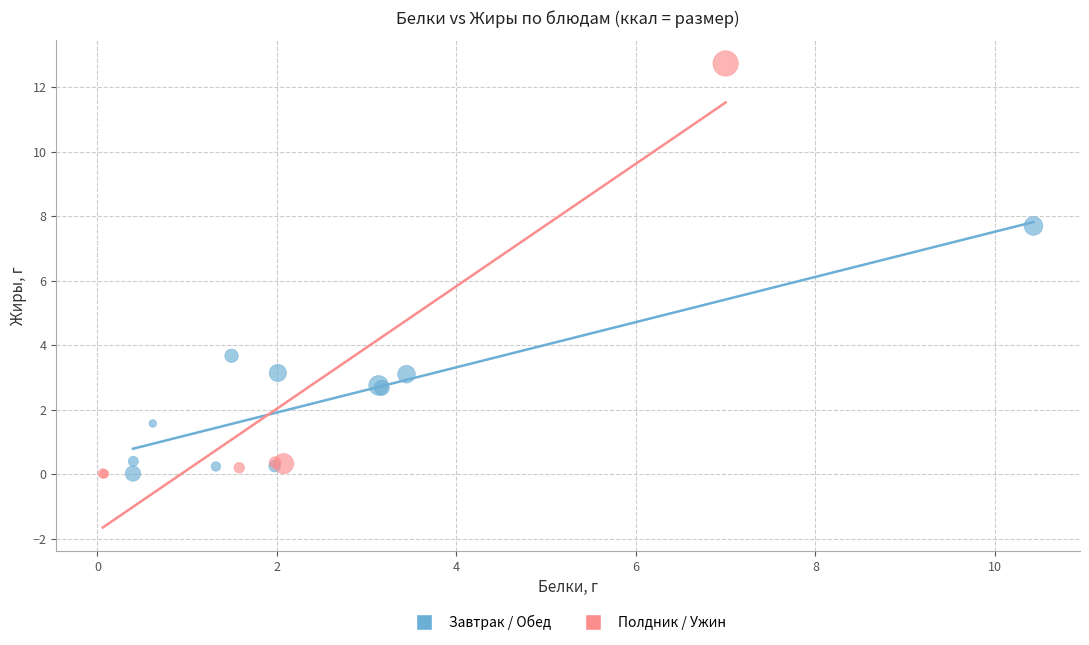

Which series reaches the maximum Y coordinate?

Полдник / Ужин